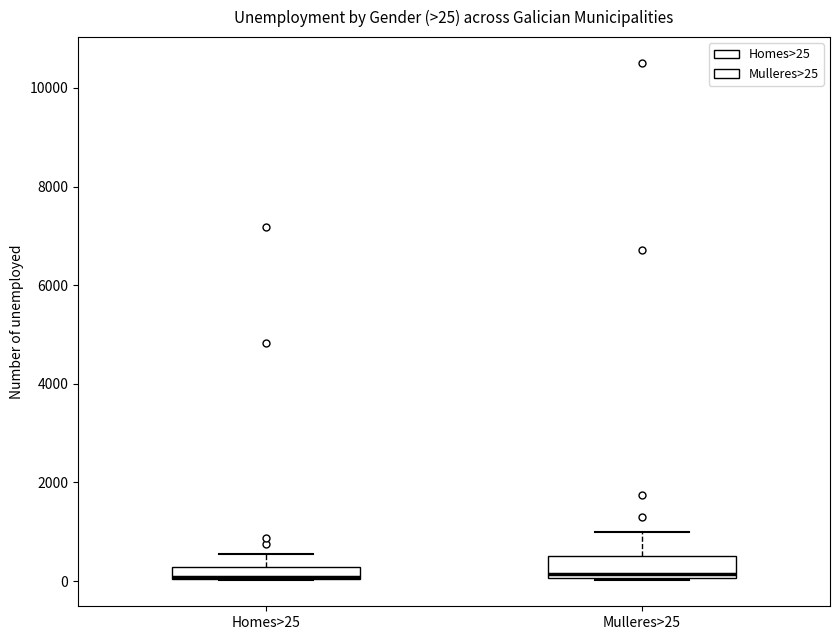

Which box is the tallest, from its lower edge to its upper edge?

Mulleres>25